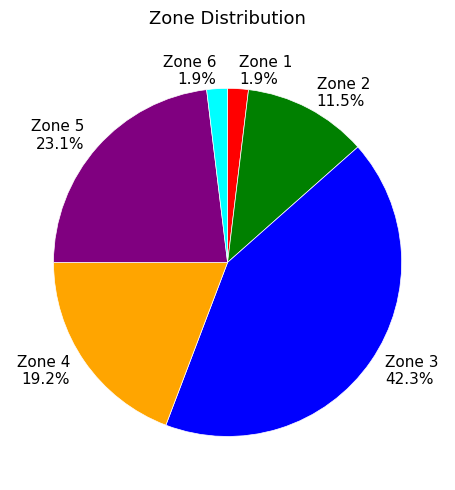

Is it true that Zone 4 is 41% of the pie?

False